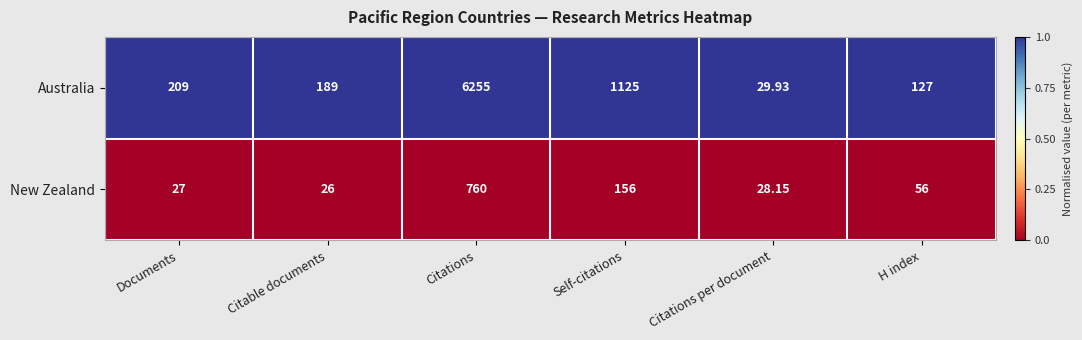

What is the total value across all series at Citable documents?

215.0